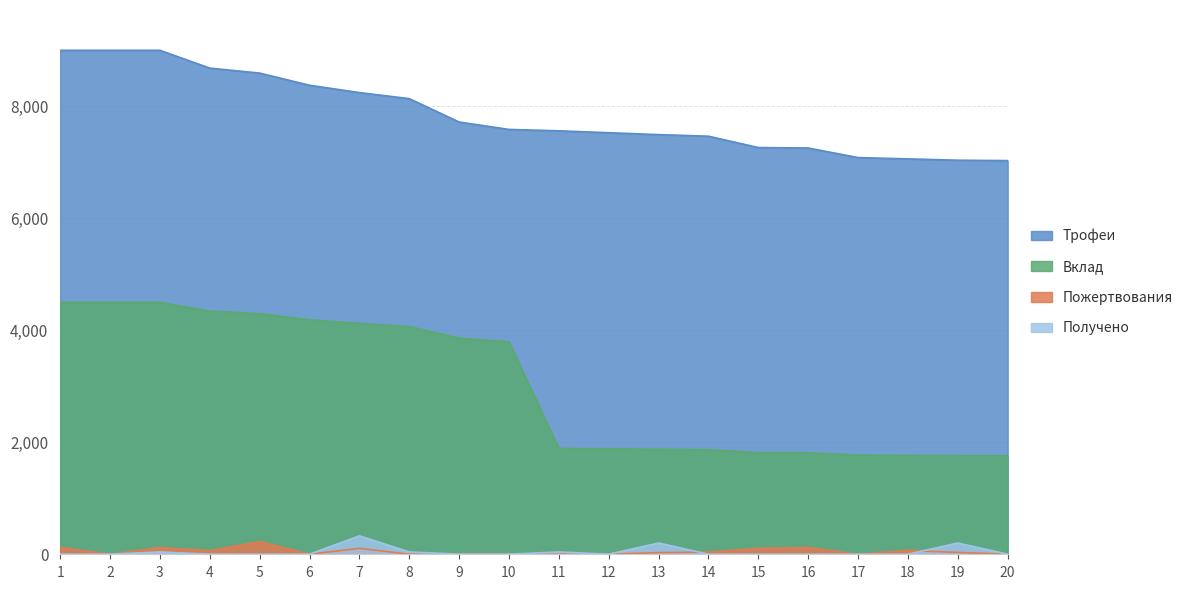

How many data points in Пожертвования are less than 31?

10